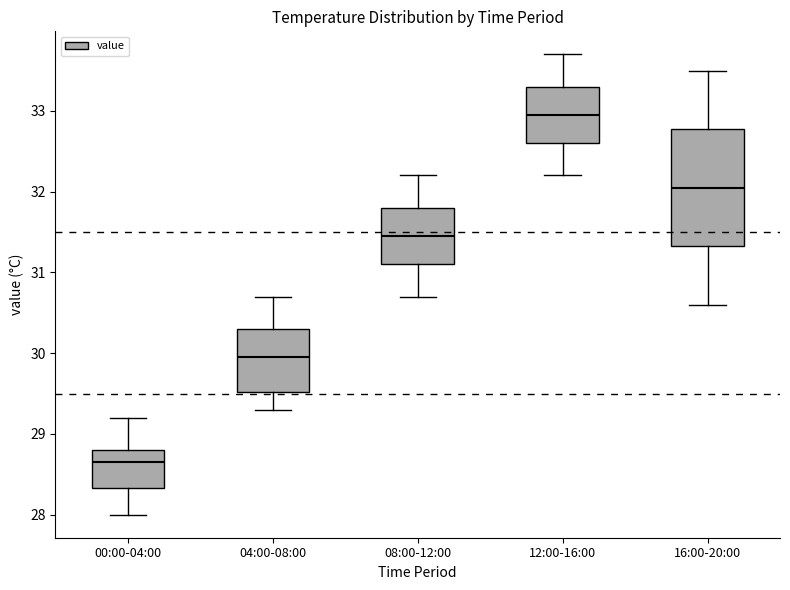

Reading left to right, read every box against the y-axis: the position of its median line, the range the box covers, and the ends of its whiskers. The values are not printed on the chart, so give them approximately, as read against the axis.

00:00-04:00: median 28.7, box 28.3 to 28.8, whiskers 28.0 to 29.2
04:00-08:00: median 30.0, box 29.5 to 30.3, whiskers 29.3 to 30.7
08:00-12:00: median 31.5, box 31.1 to 31.8, whiskers 30.7 to 32.2
12:00-16:00: median 33.0, box 32.6 to 33.3, whiskers 32.2 to 33.7
16:00-20:00: median 32.1, box 31.3 to 32.8, whiskers 30.6 to 33.5